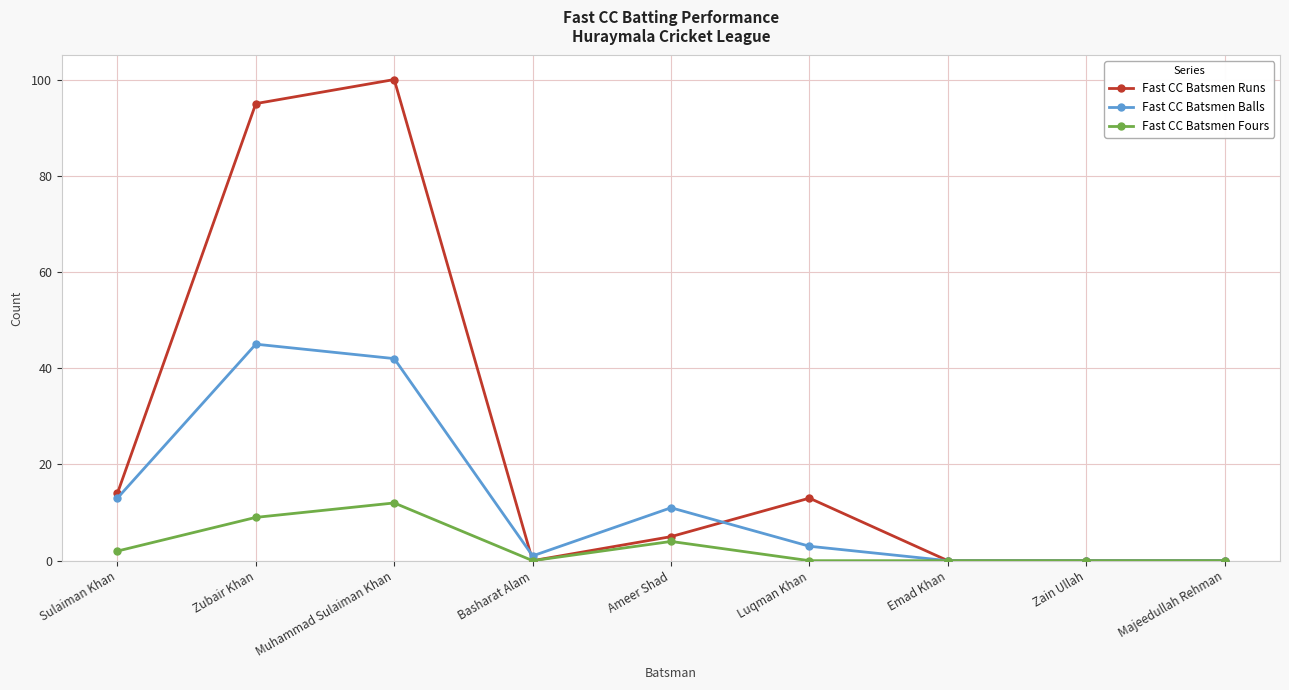

True or false: Fast CC Batsmen Balls has more than 0 interior local peaks.

True